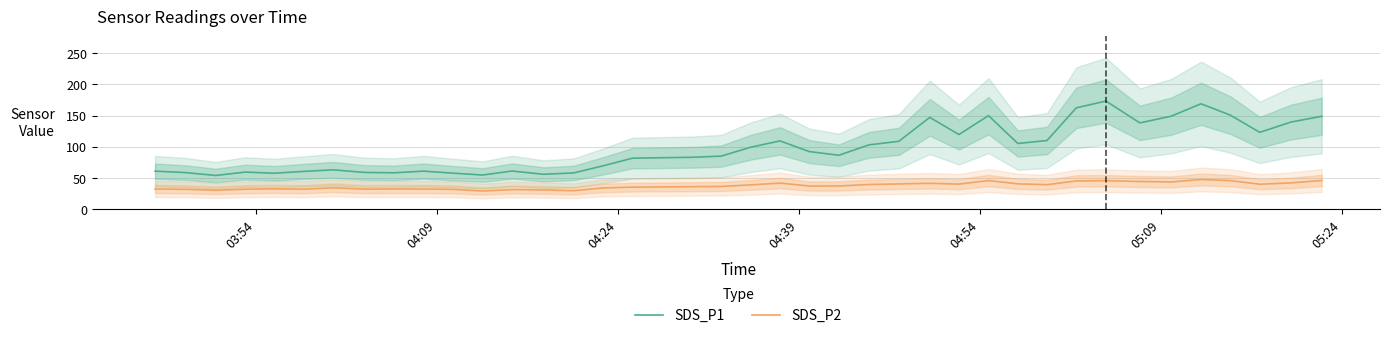

True or false: SDS_P1 and SDS_P2 intersect in this chart.

False